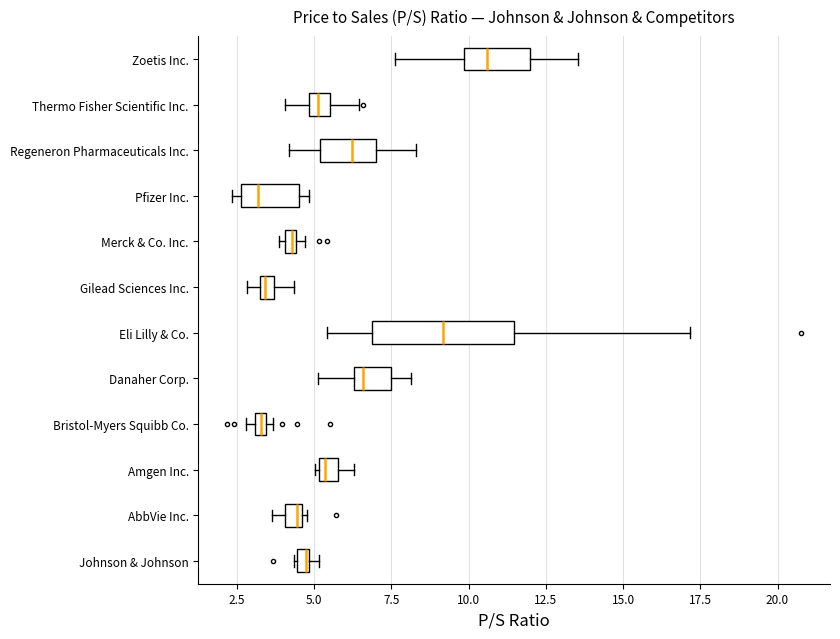

Which box has the furthest to the right median line?

Zoetis Inc.